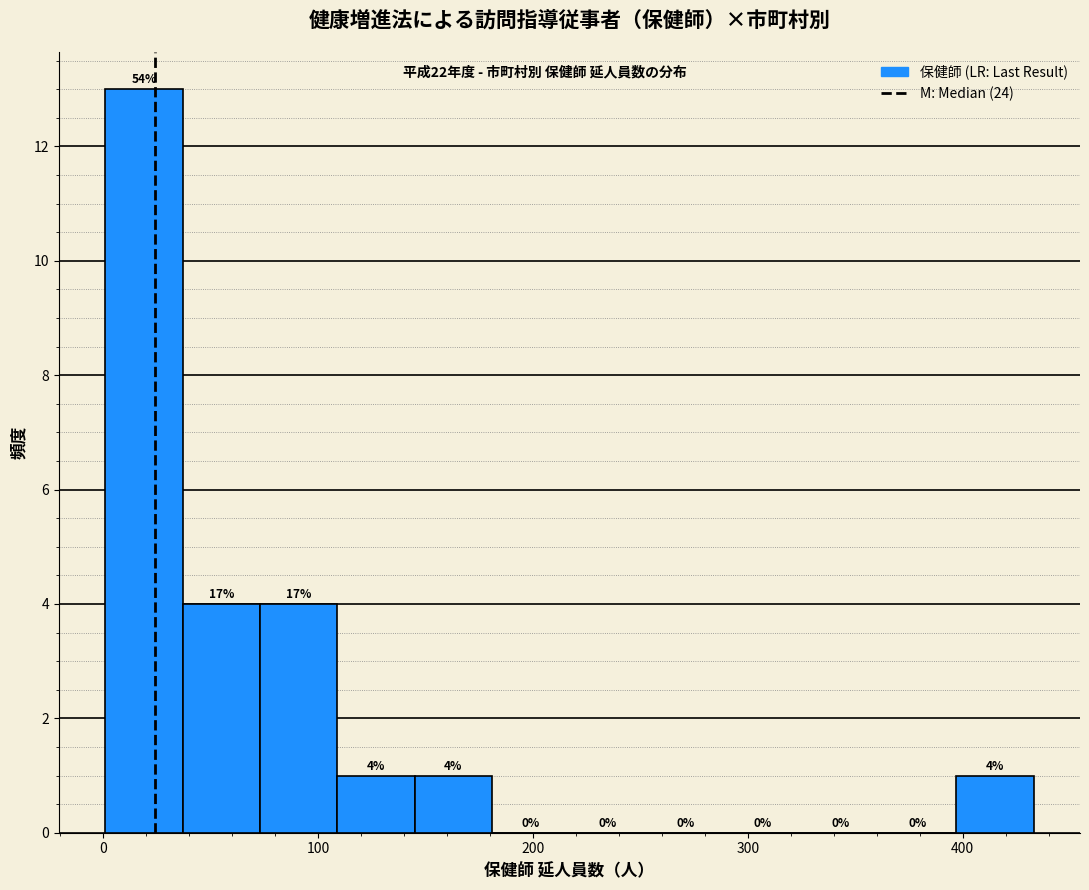

Read against the x-axis, roughly where is the centre of the tallest bar?

20